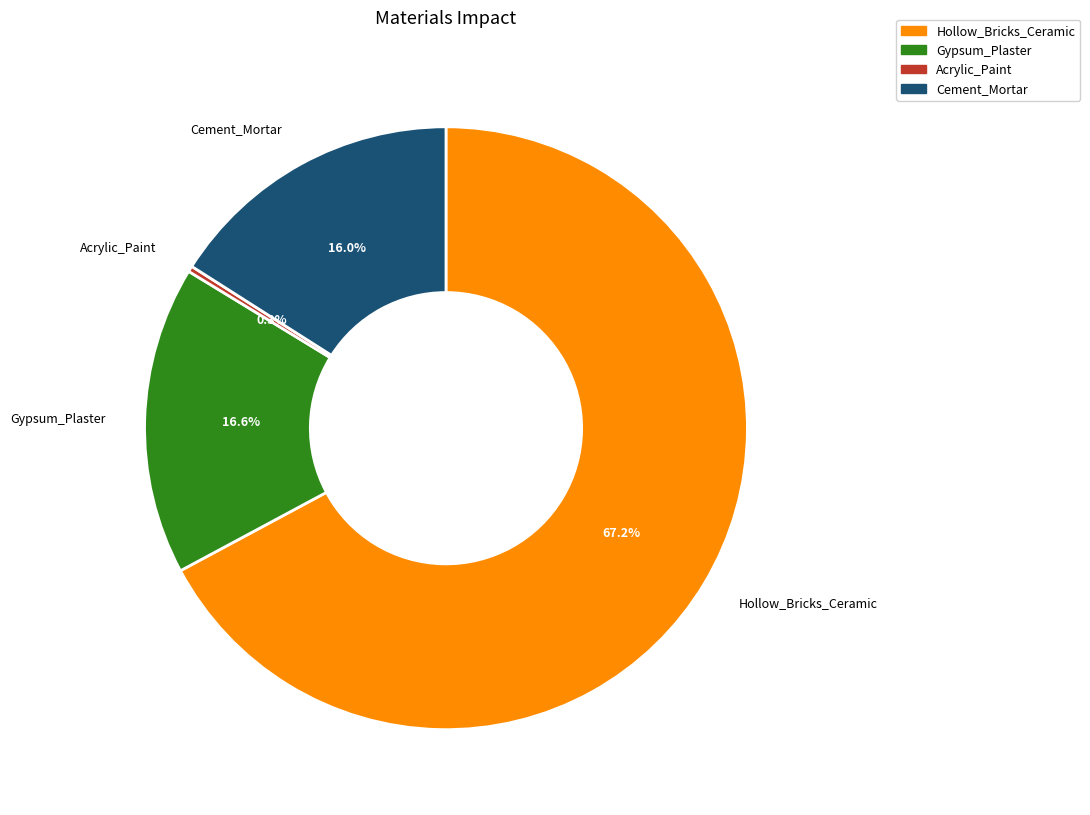

Is Gypsum_Plaster the majority of the pie?

No